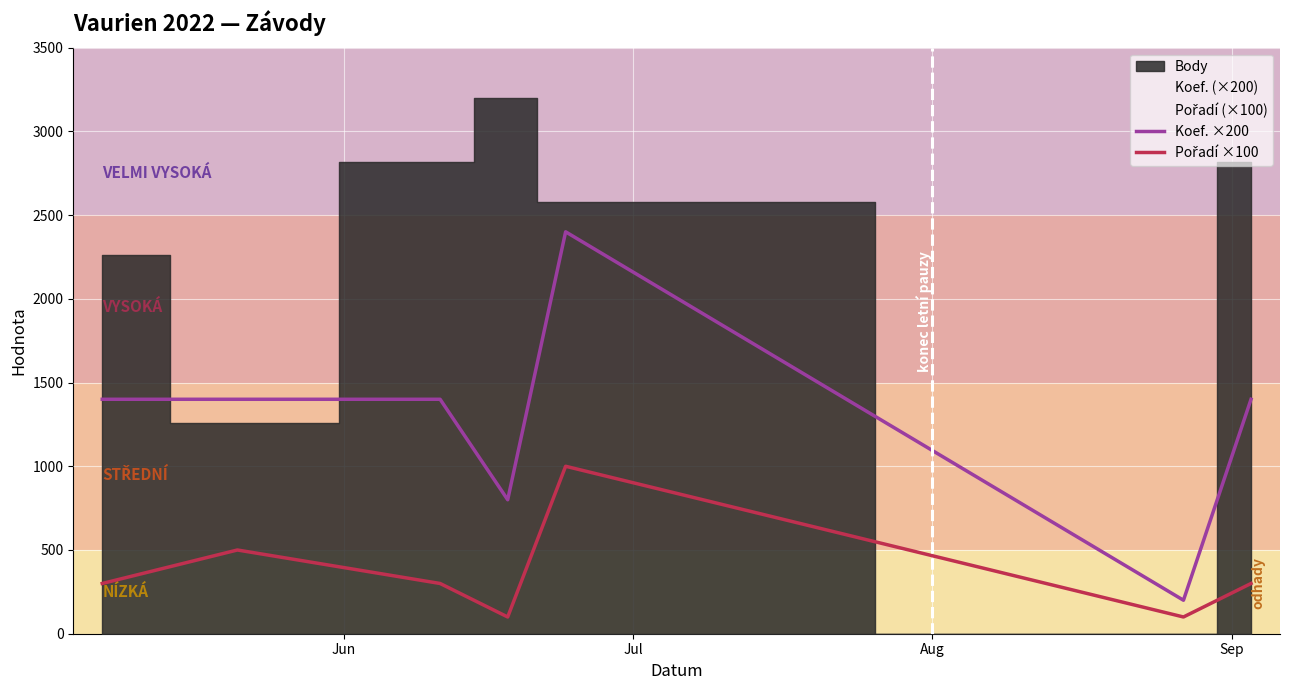

Does the chart display data point markers on the line(s)?

No